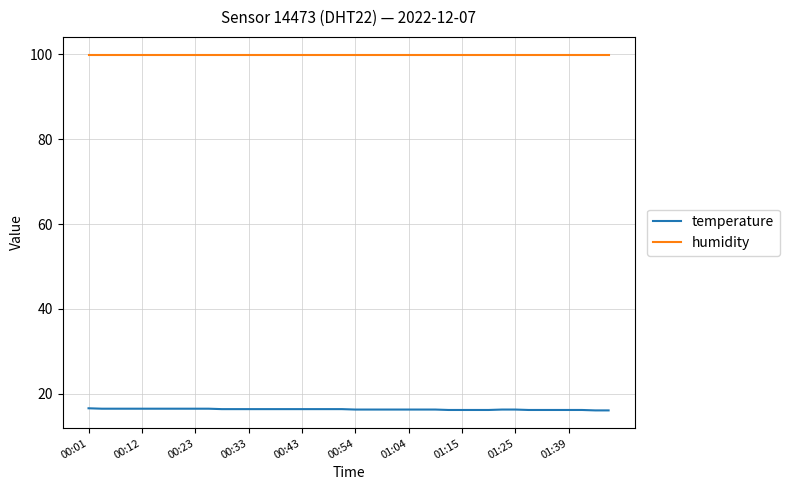

What is the lowest value of the humidity series?

99.9